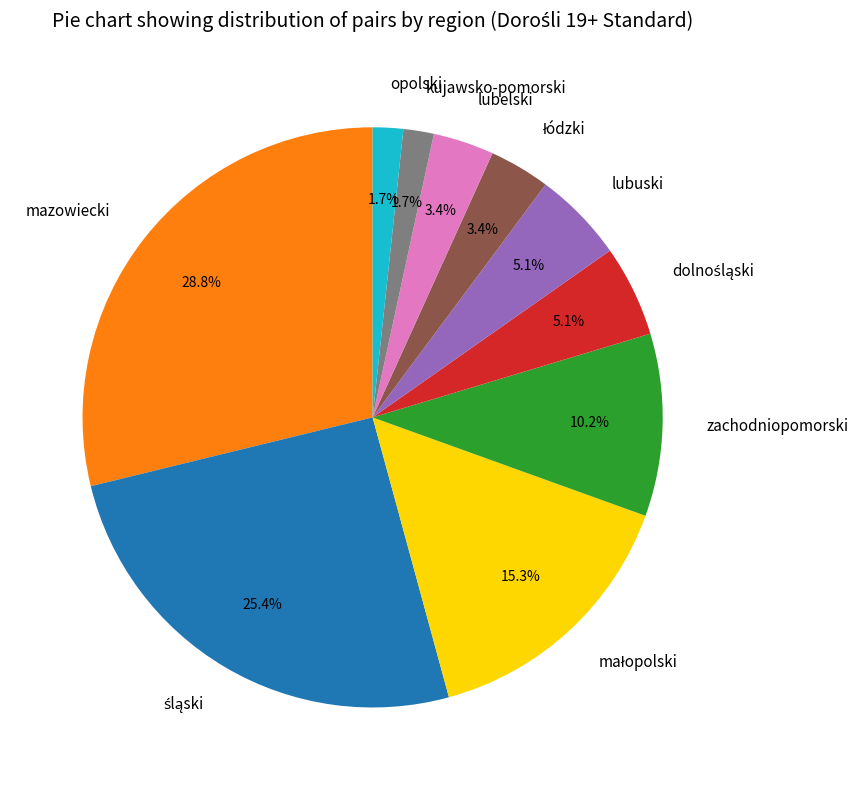

Which category has the biggest portion of the pie?

mazowiecki